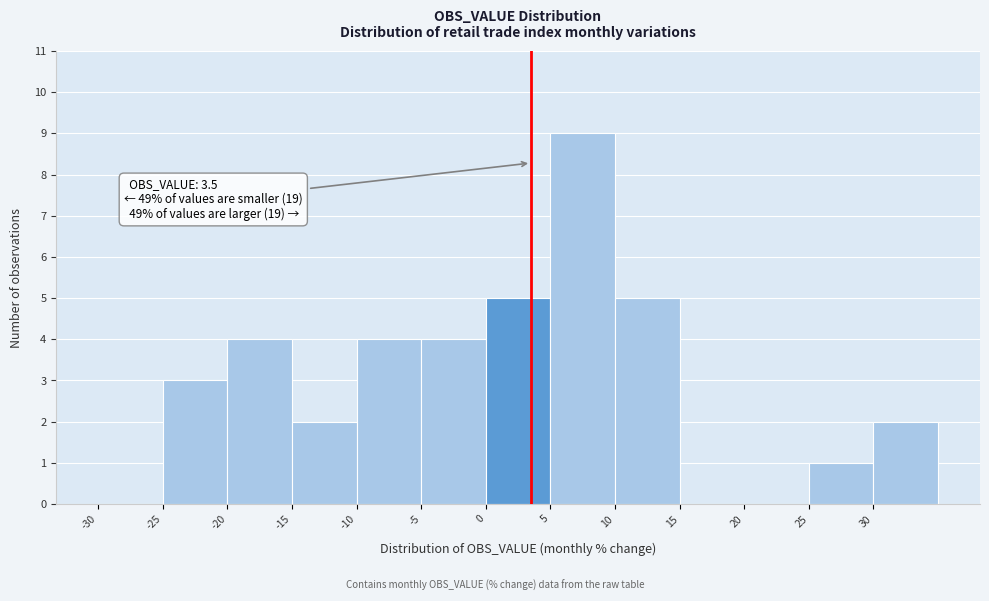

Over which range of the x-axis is the bar tallest?

5 to 10